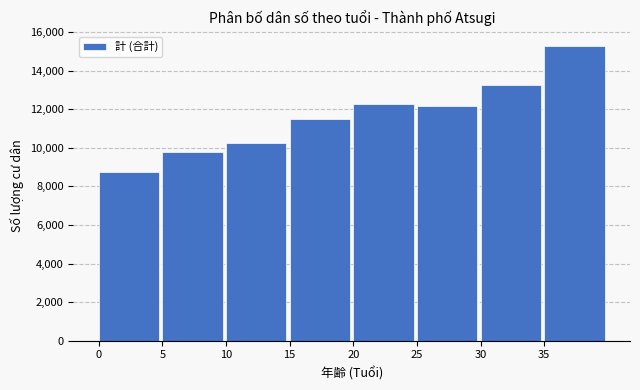

Reading left to right, list all the values displayed in this chart.

0=8751	5=9801	10=10257	15=11477	20=12272	25=12165	30=13255	35=15268